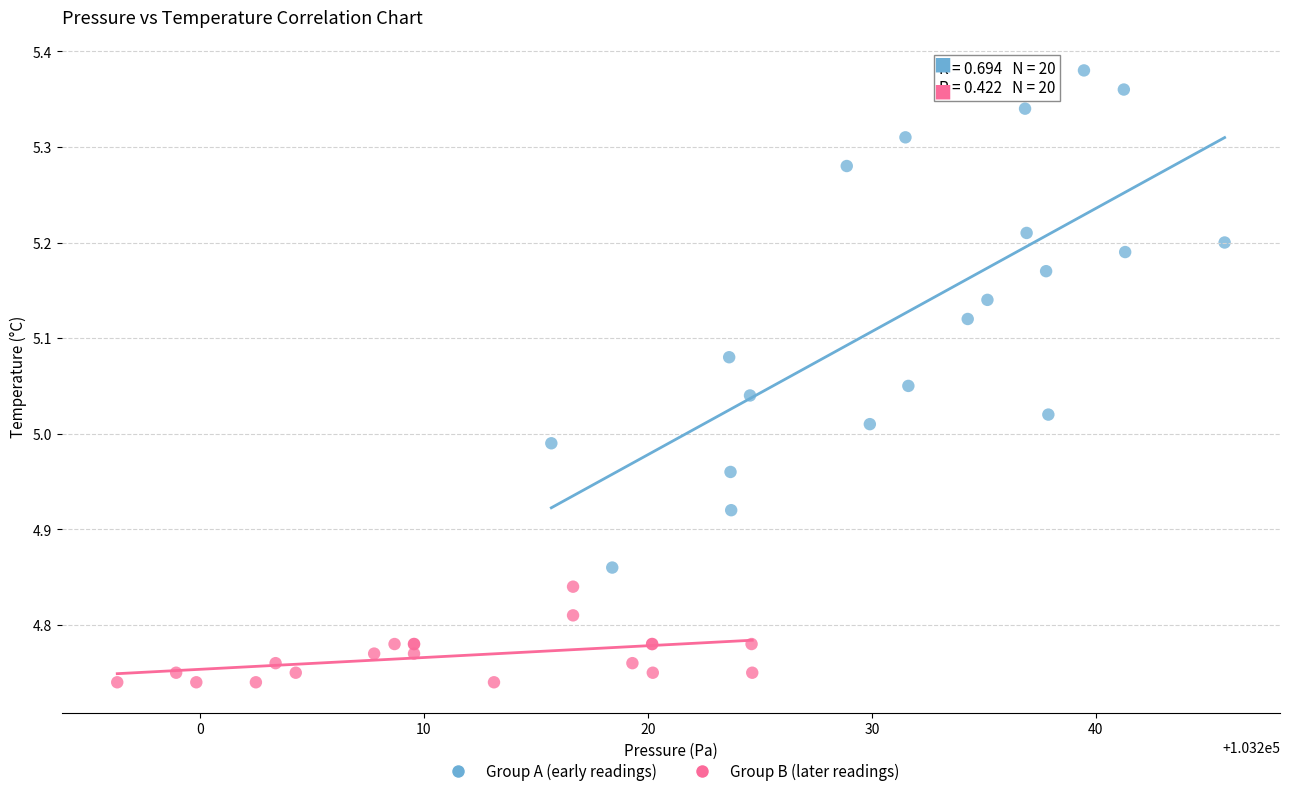

Which series reaches the maximum Y coordinate?

Group A (early readings)